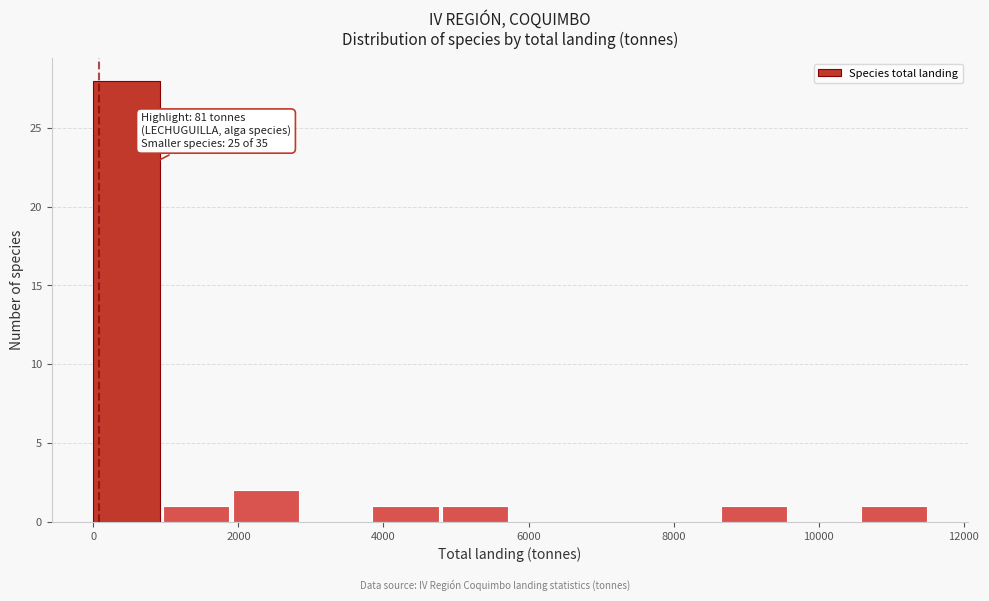

Over which range of the x-axis is the bar tallest?

0 to 1000